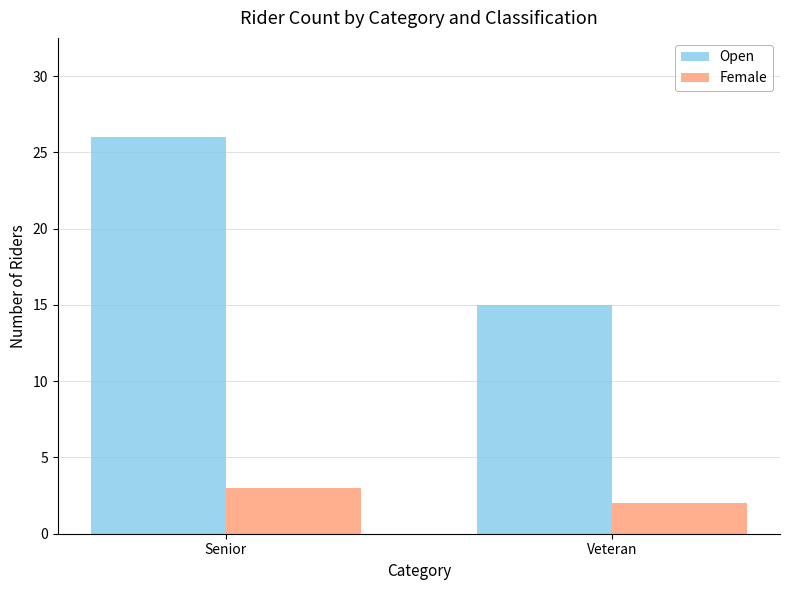

List the labels in order of Open value, smallest first.

Veteran, Senior